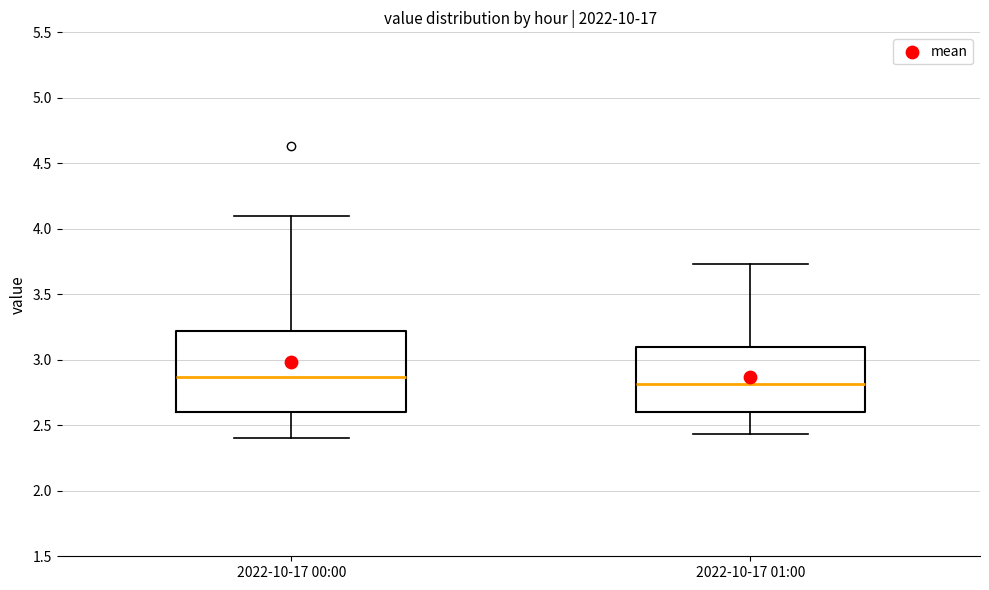

Where is the upper edge of the box for 2022-10-17 00:00 on the y-axis? The values are not printed on the chart, so give them approximately, as read against the axis.

3.20